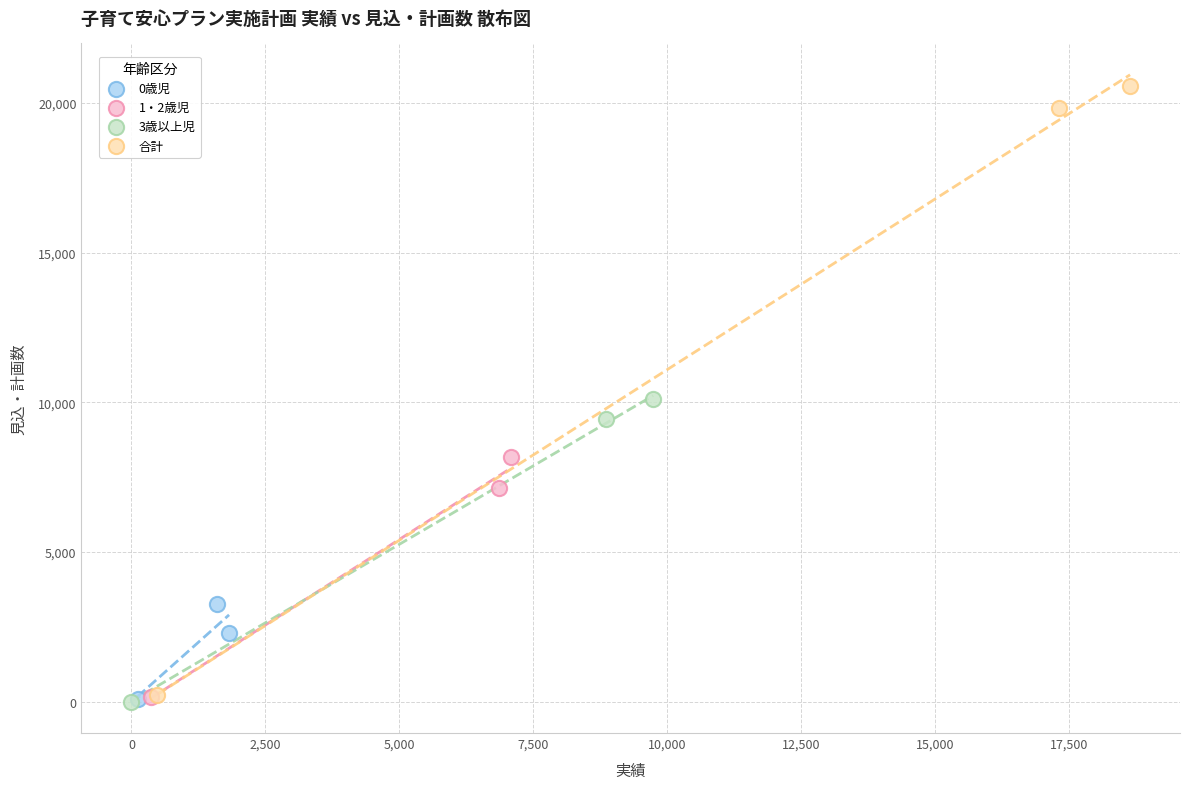

Which series contains the highest Y value?

合計